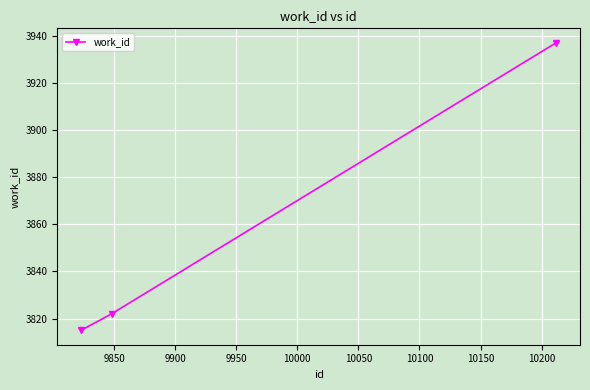

How many data points does each series have?

3